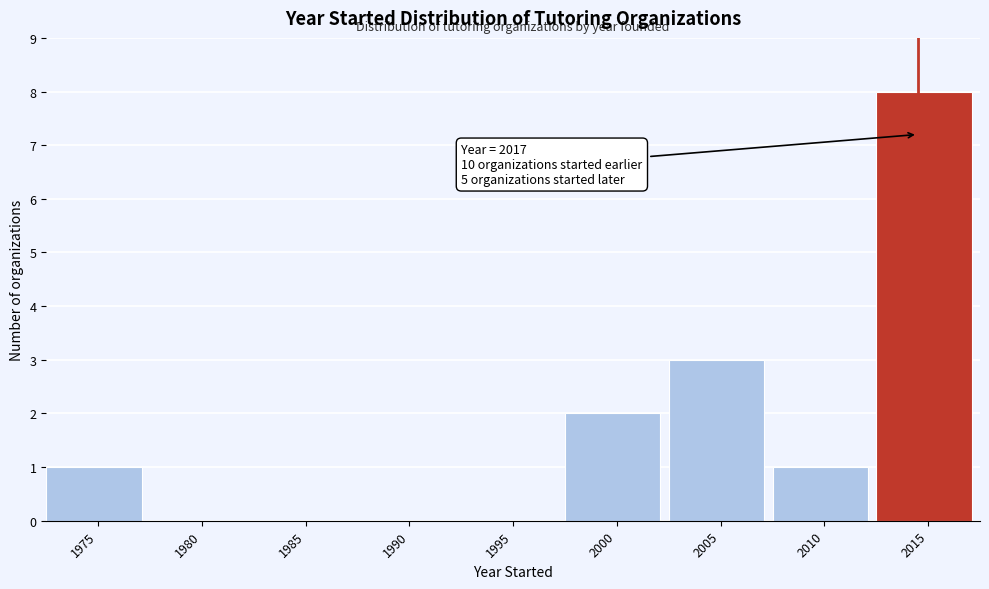

Reading right to left, transcribe all the data shown in this chart.

2015=8	2010=1	2005=3	2000=2	1995=0	1990=0	1985=0	1980=0	1975=1